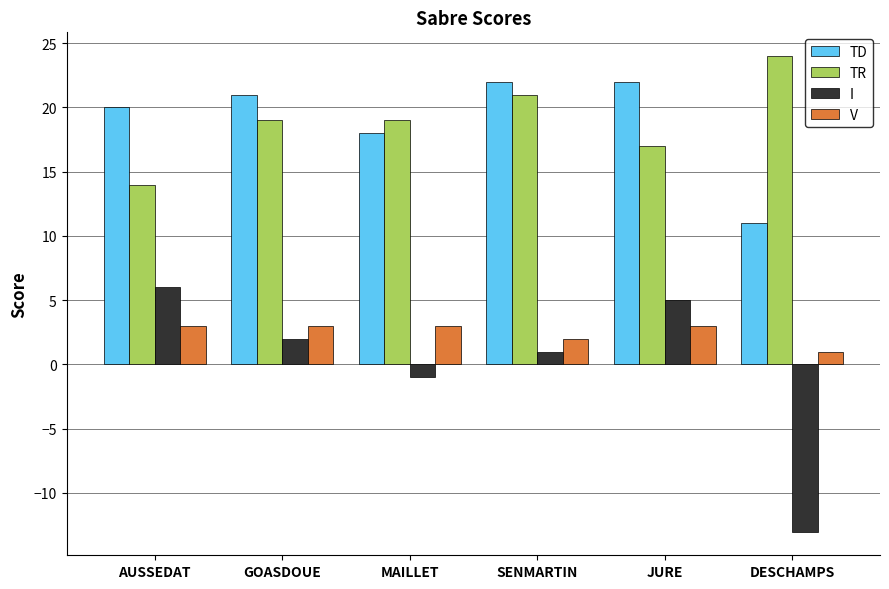

What is the label of the 5th bar from the right?

GOASDOUE